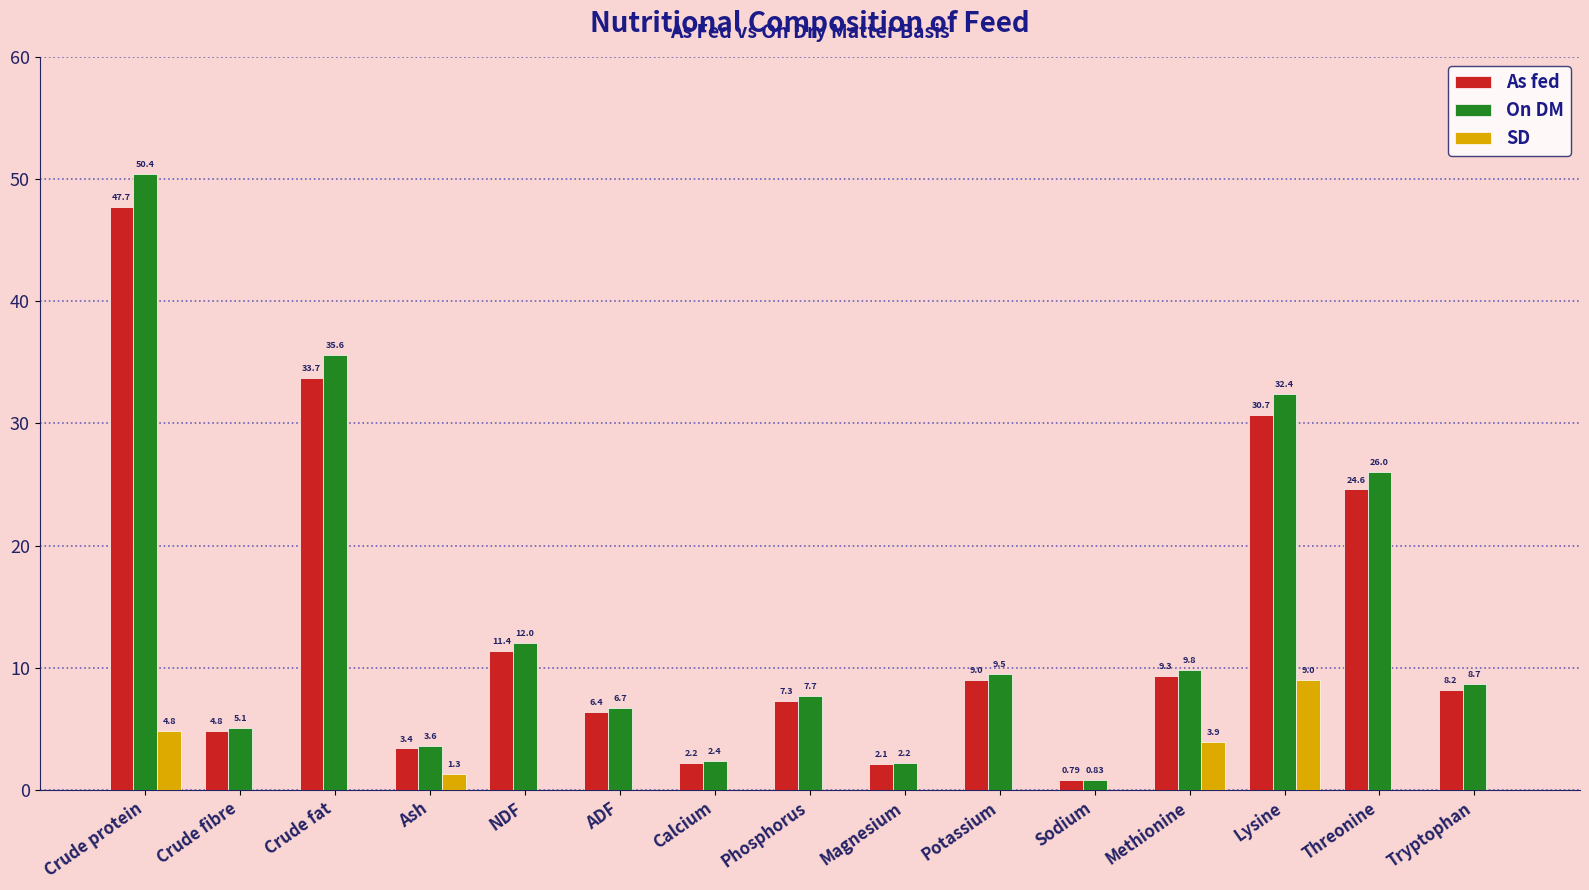

At which category is the sum across all series the highest?

Crude protein